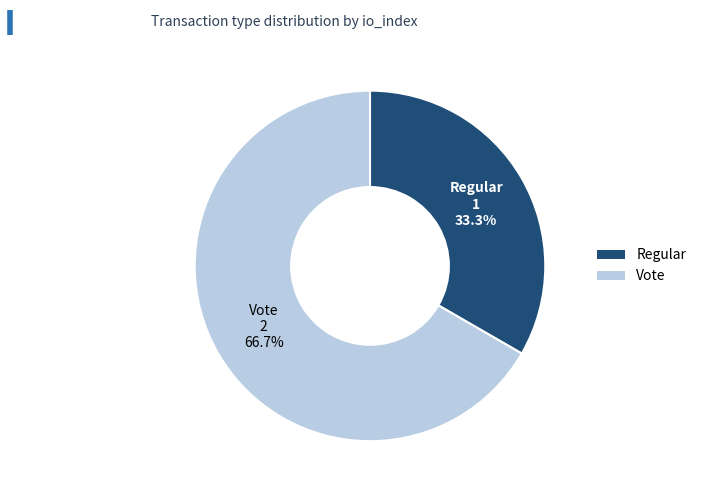

Rank the categories by value from highest to lowest.

Vote, Regular